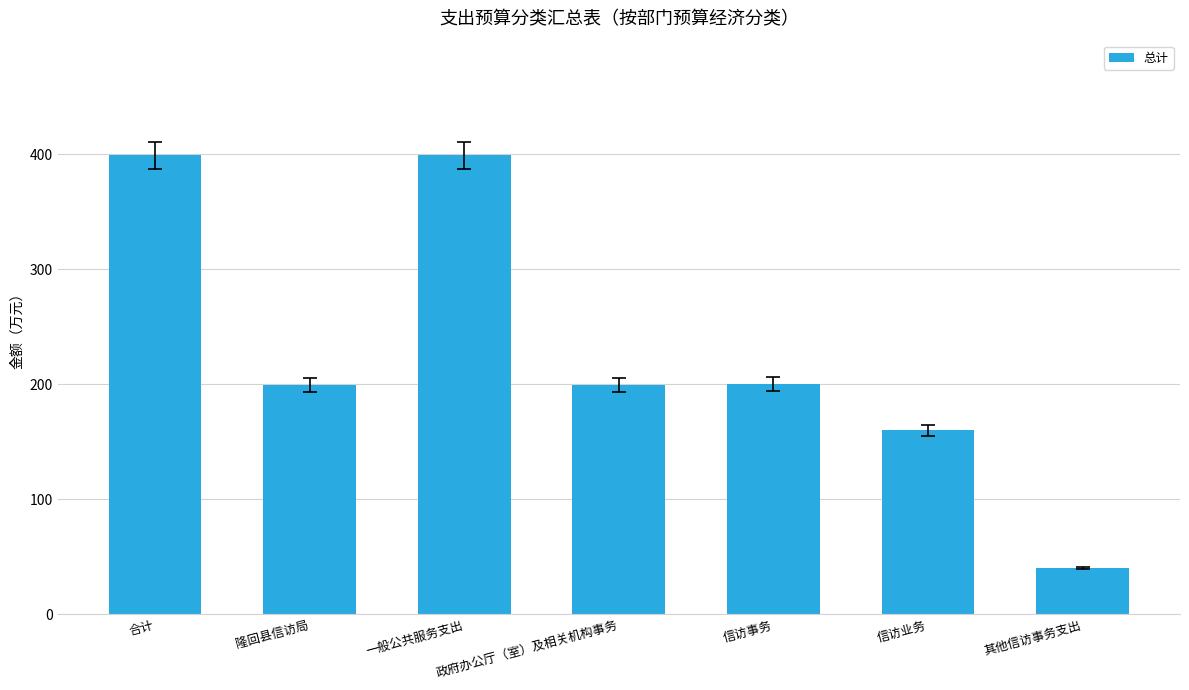

The chart shows a value of 167.7 at 一般公共服务支出. True or false?

False